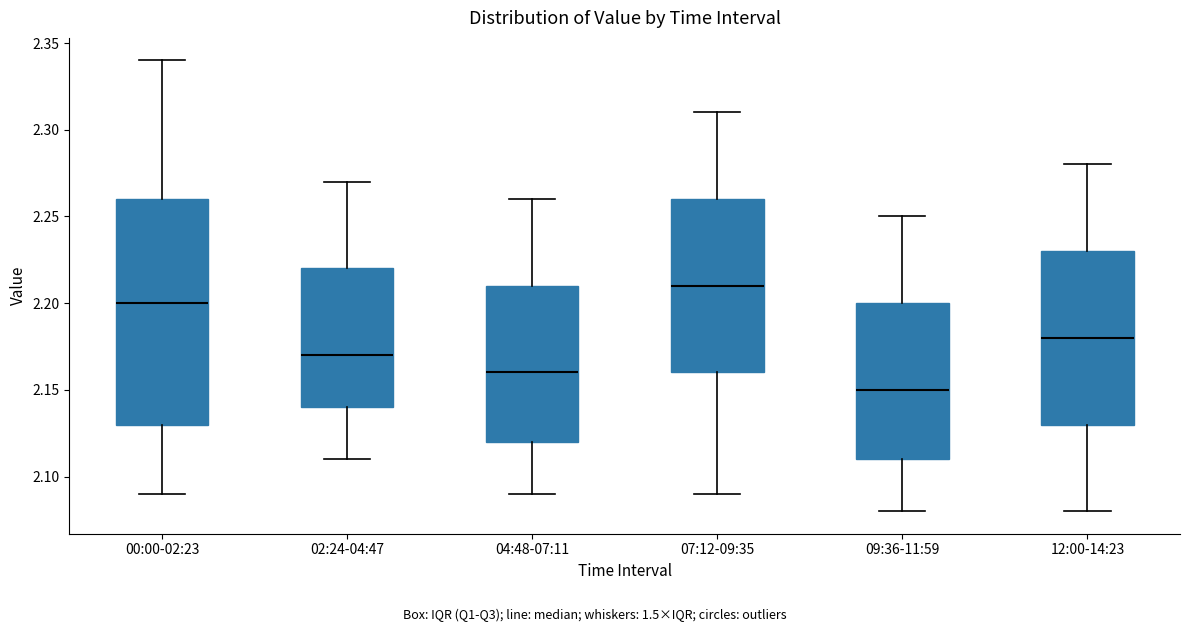

Reading left to right, read every box against the y-axis: the position of its median line, the range the box covers, and the ends of its whiskers. The values are not printed on the chart, so give them approximately, as read against the axis.

00:00-02:23: median 2.20, box 2.13 to 2.26, whiskers 2.09 to 2.34
02:24-04:47: median 2.17, box 2.14 to 2.22, whiskers 2.11 to 2.27
04:48-07:11: median 2.16, box 2.12 to 2.21, whiskers 2.09 to 2.26
07:12-09:35: median 2.21, box 2.16 to 2.26, whiskers 2.09 to 2.31
09:36-11:59: median 2.15, box 2.11 to 2.20, whiskers 2.08 to 2.25
12:00-14:23: median 2.18, box 2.13 to 2.23, whiskers 2.08 to 2.28